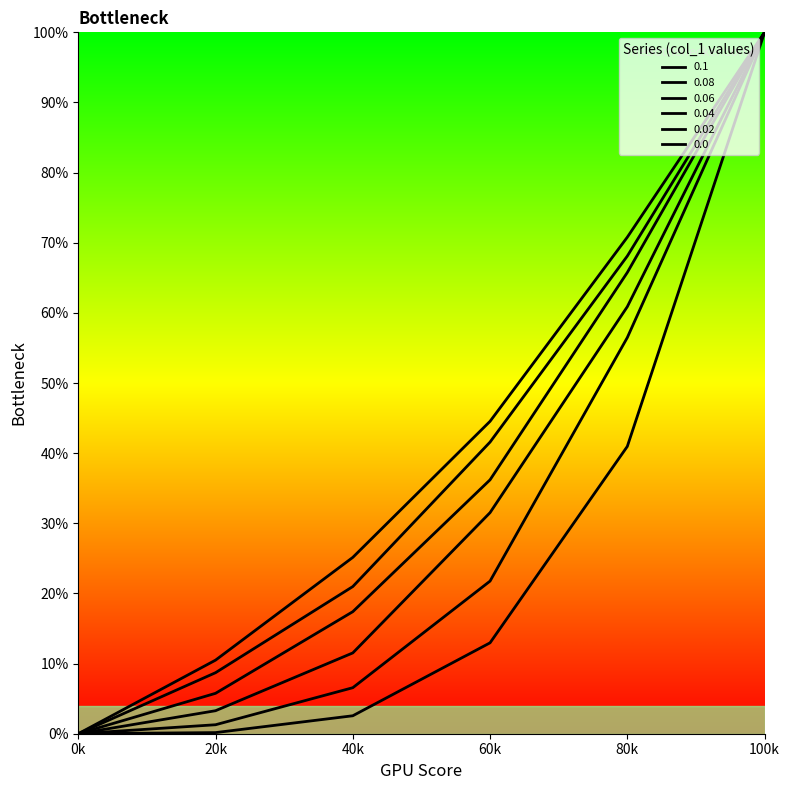

Does the chart display data point markers on the line(s)?

No